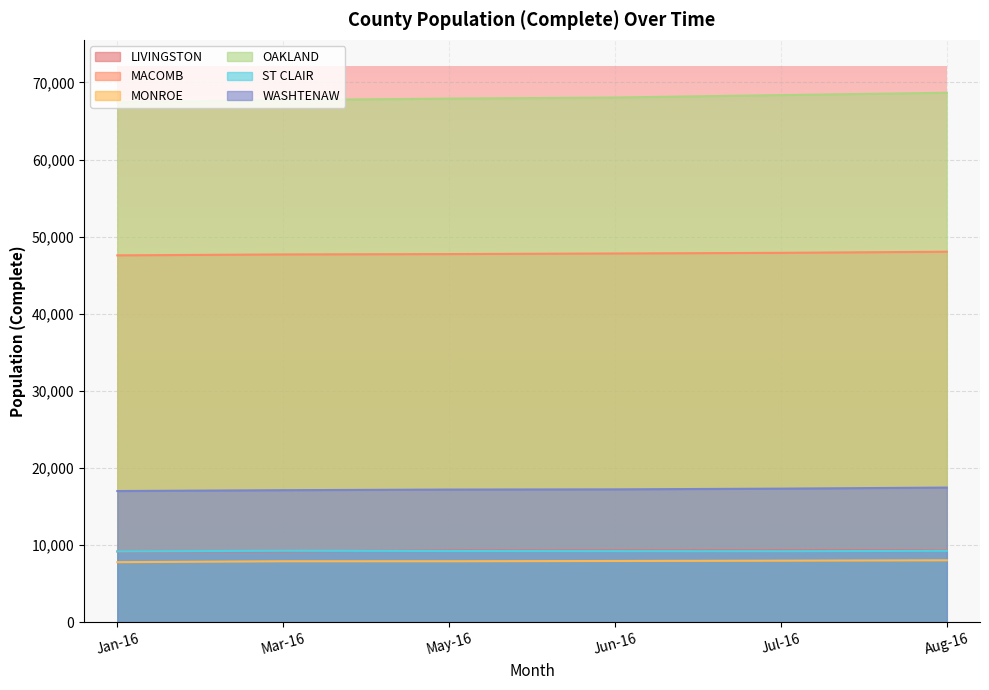

Which series has the largest total across all categories?

OAKLAND